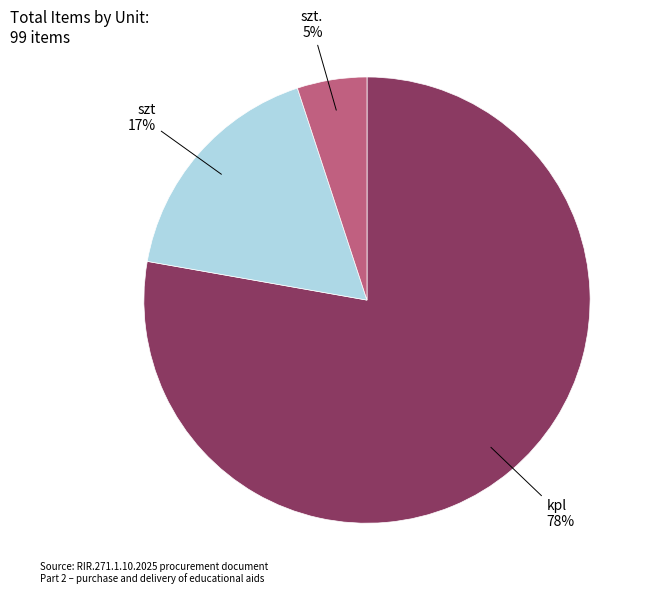

Count the number of slices in the pie.

3